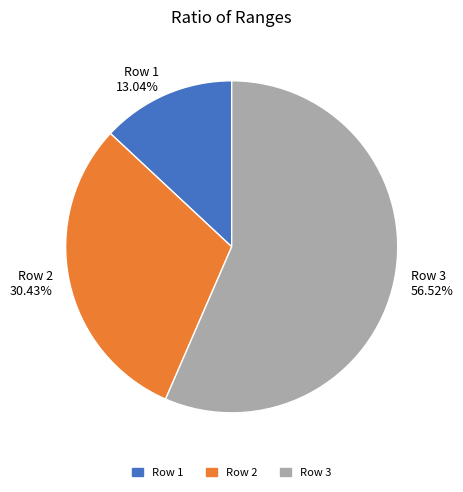

Is there any slice that represents more than half of the pie?

Yes